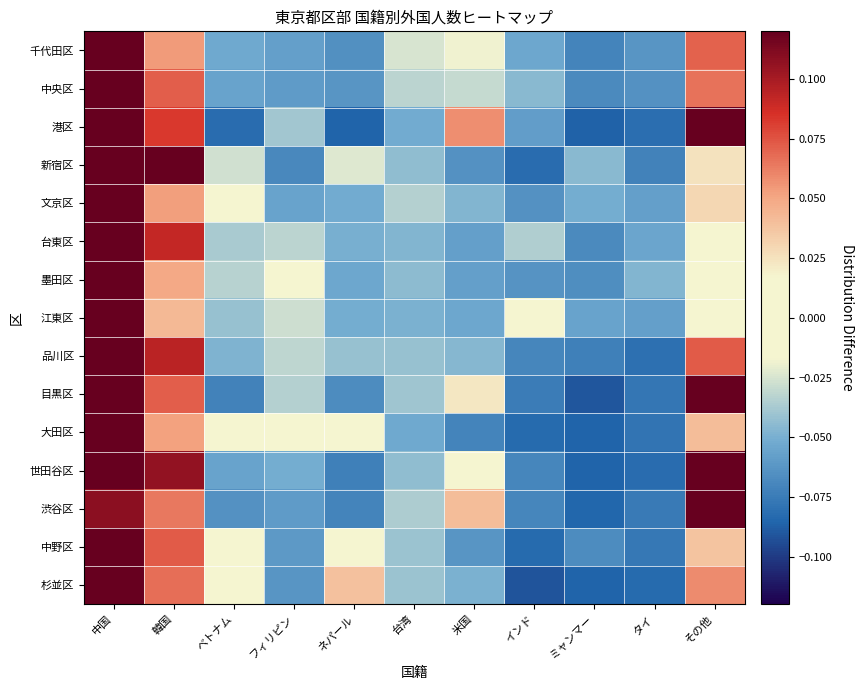

Reading left to right, transcribe all the data shown in this chart.

千代田区: 中国=0.3	韓国=0.1	ベトナム=-0.1	フィリピン=-0.1	ネパール=-0.1	台湾=-0.0	米国=-0.0	インド=-0.1	ミャンマー=-0.1	タイ=-0.1	その他=0.1
中央区: 中国=0.3	韓国=0.1	ベトナム=-0.1	フィリピン=-0.1	ネパール=-0.1	台湾=-0.0	米国=-0.0	インド=-0.0	ミャンマー=-0.1	タイ=-0.1	その他=0.1
港区: 中国=0.1	韓国=0.1	ベトナム=-0.1	フィリピン=-0.0	ネパール=-0.1	台湾=-0.1	米国=0.1	インド=-0.1	ミャンマー=-0.1	タイ=-0.1	その他=0.2
新宿区: 中国=0.2	韓国=0.2	ベトナム=-0.0	フィリピン=-0.1	ネパール=-0.0	台湾=-0.0	米国=-0.1	インド=-0.1	ミャンマー=-0.0	タイ=-0.1	その他=0.0
文京区: 中国=0.3	韓国=0.1	ベトナム=-0.0	フィリピン=-0.1	ネパール=-0.1	台湾=-0.0	米国=-0.0	インド=-0.1	ミャンマー=-0.1	タイ=-0.1	その他=0.0
台東区: 中国=0.3	韓国=0.1	ベトナム=-0.0	フィリピン=-0.0	ネパール=-0.0	台湾=-0.0	米国=-0.1	インド=-0.0	ミャンマー=-0.1	タイ=-0.1	その他=0.0
墨田区: 中国=0.3	韓国=0.0	ベトナム=-0.0	フィリピン=0.0	ネパール=-0.1	台湾=-0.0	米国=-0.1	インド=-0.1	ミャンマー=-0.1	タイ=-0.0	その他=0.0
江東区: 中国=0.3	韓国=0.0	ベトナム=-0.0	フィリピン=-0.0	ネパール=-0.1	台湾=-0.0	米国=-0.1	インド=-0.0	ミャンマー=-0.1	タイ=-0.1	その他=0.0
品川区: 中国=0.3	韓国=0.1	ベトナム=-0.0	フィリピン=-0.0	ネパール=-0.0	台湾=-0.0	米国=-0.0	インド=-0.1	ミャンマー=-0.1	タイ=-0.1	その他=0.1
目黒区: 中国=0.1	韓国=0.1	ベトナム=-0.1	フィリピン=-0.0	ネパール=-0.1	台湾=-0.0	米国=0.0	インド=-0.1	ミャンマー=-0.1	タイ=-0.1	その他=0.2
大田区: 中国=0.3	韓国=0.1	ベトナム=-0.0	フィリピン=0.0	ネパール=0.0	台湾=-0.1	米国=-0.1	インド=-0.1	ミャンマー=-0.1	タイ=-0.1	その他=0.0
世田谷区: 中国=0.2	韓国=0.1	ベトナム=-0.1	フィリピン=-0.1	ネパール=-0.1	台湾=-0.0	米国=-0.0	インド=-0.1	ミャンマー=-0.1	タイ=-0.1	その他=0.2
渋谷区: 中国=0.1	韓国=0.1	ベトナム=-0.1	フィリピン=-0.1	ネパール=-0.1	台湾=-0.0	米国=0.0	インド=-0.1	ミャンマー=-0.1	タイ=-0.1	その他=0.2
中野区: 中国=0.3	韓国=0.1	ベトナム=-0.0	フィリピン=-0.1	ネパール=0.0	台湾=-0.0	米国=-0.1	インド=-0.1	ミャンマー=-0.1	タイ=-0.1	その他=0.0
杉並区: 中国=0.3	韓国=0.1	ベトナム=-0.0	フィリピン=-0.1	ネパール=0.0	台湾=-0.0	米国=-0.0	インド=-0.1	ミャンマー=-0.1	タイ=-0.1	その他=0.1